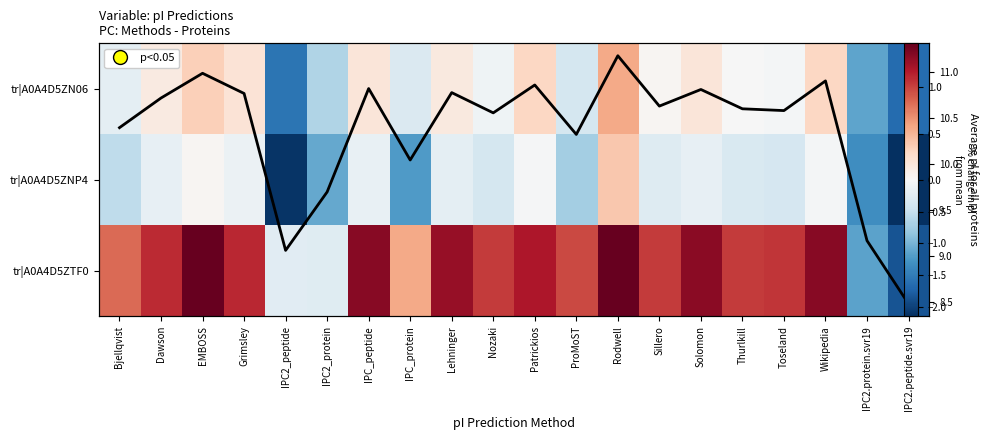

At which label is tr|A0A4D5ZNP4 closest to 0?

EMBOSS